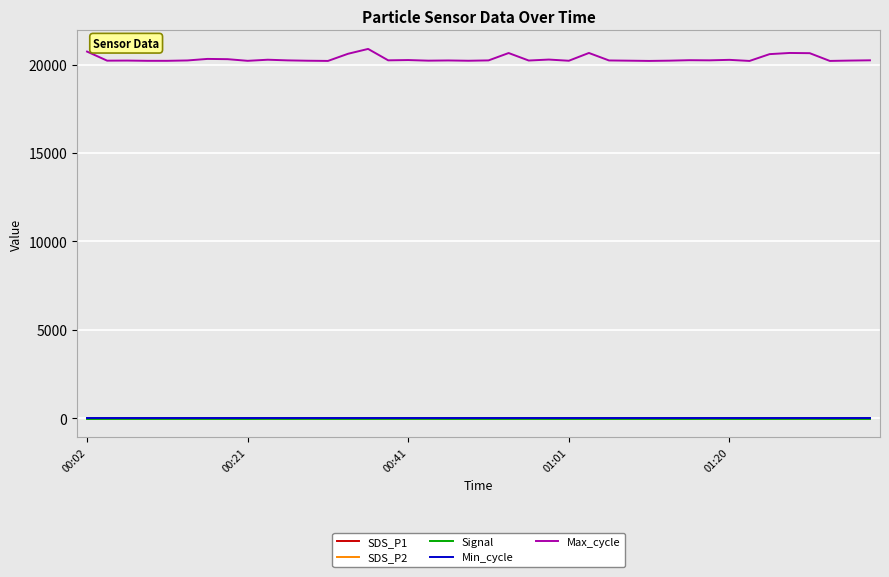

What is the minimum value for Max_cycle?

20201.0